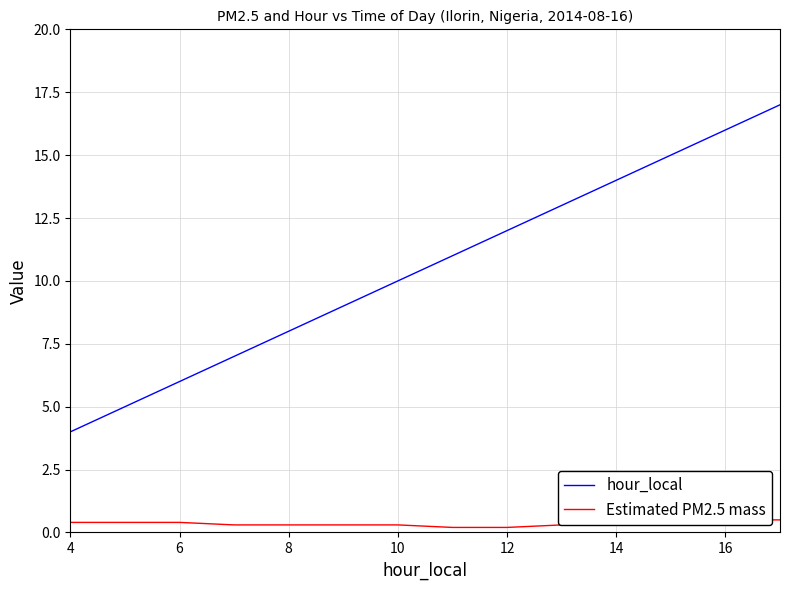

What are all the series names shown in the legend?

hour_local, Estimated PM2.5 mass